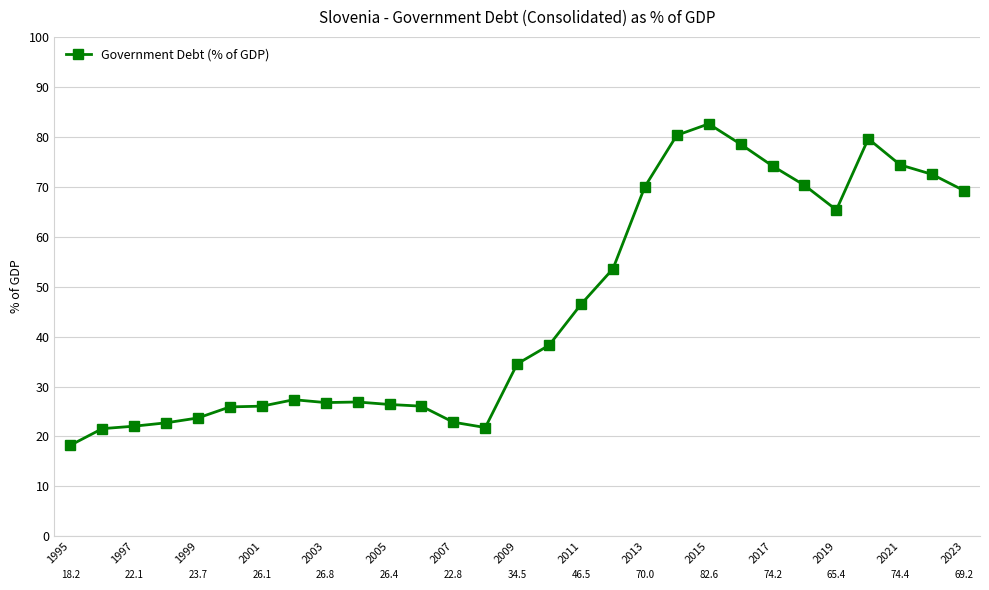

What is the average value?

45.8